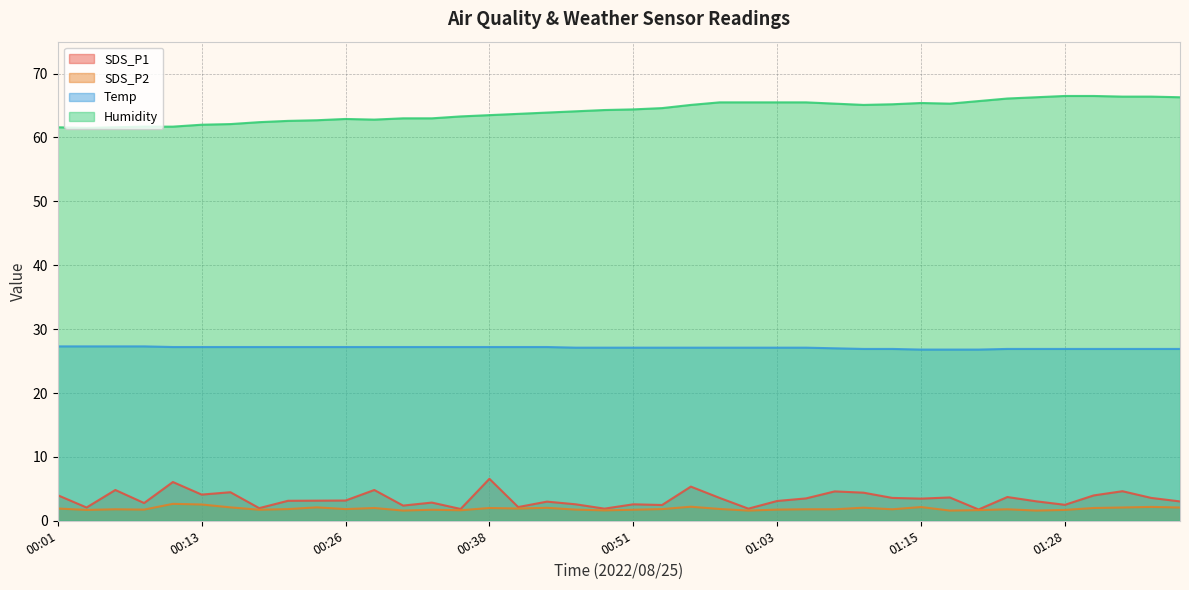

What is the value of the SDS_P1 point at the 38th from the left?

4.6